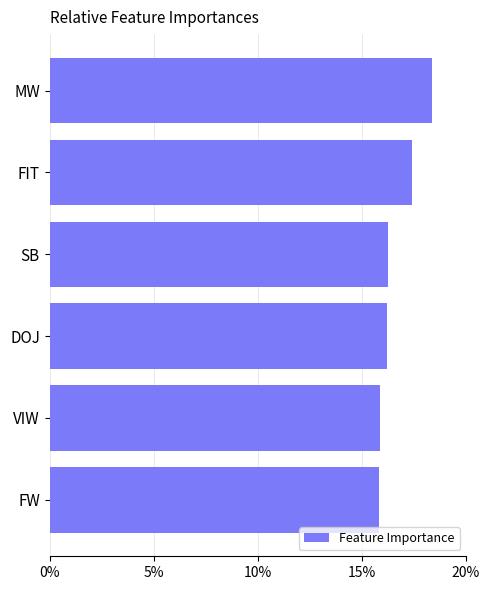

Does the chart contain any negative values?

No